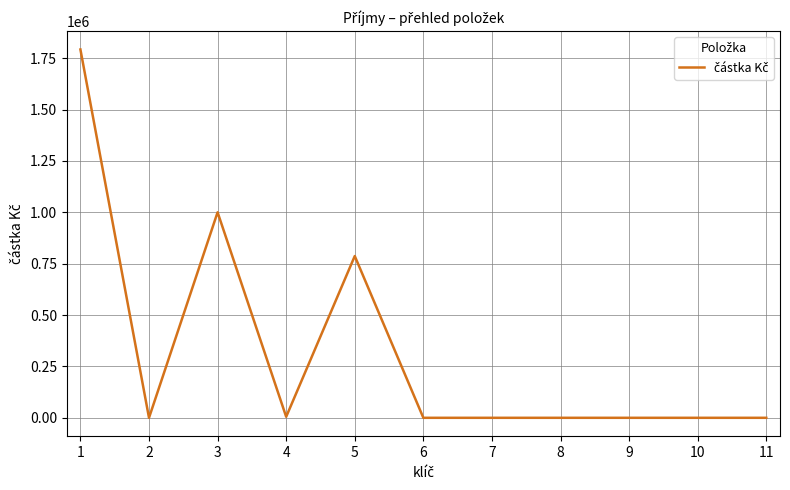

What is the sum of all values?

3584000